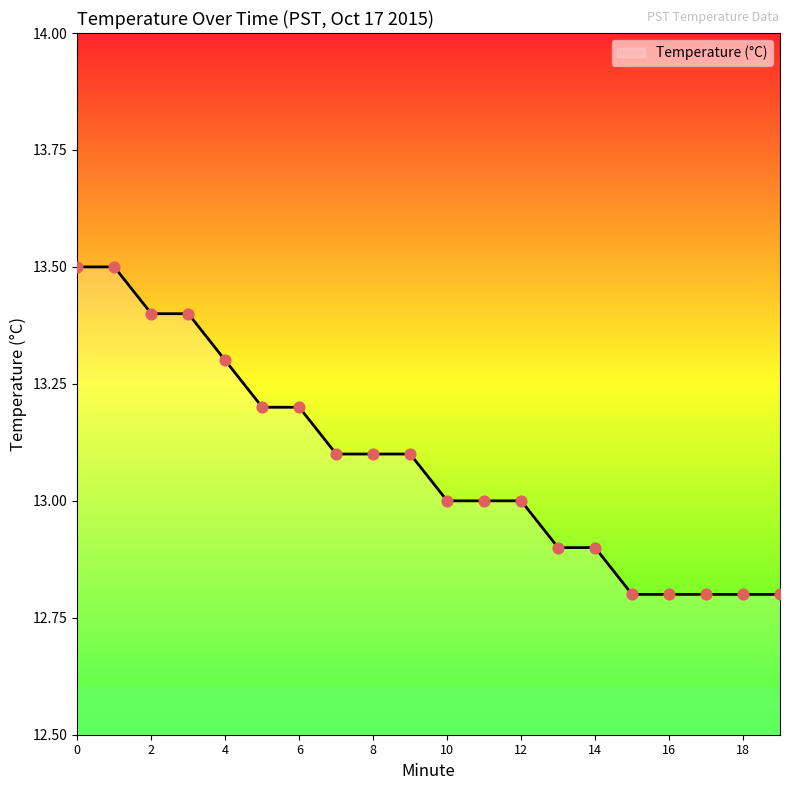

What is the greatest value displayed?

13.5